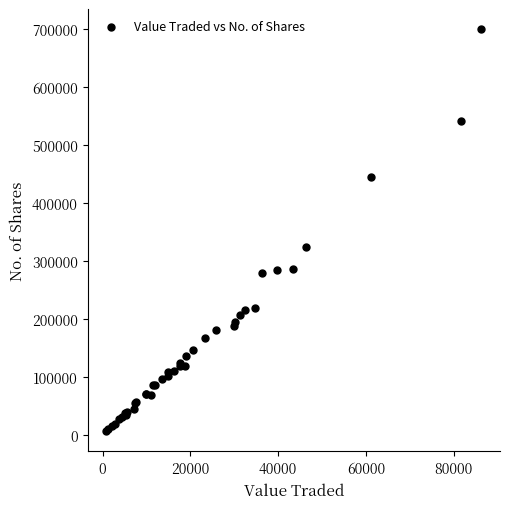

What Y value in the scatter plot is closest to 352979?

324426